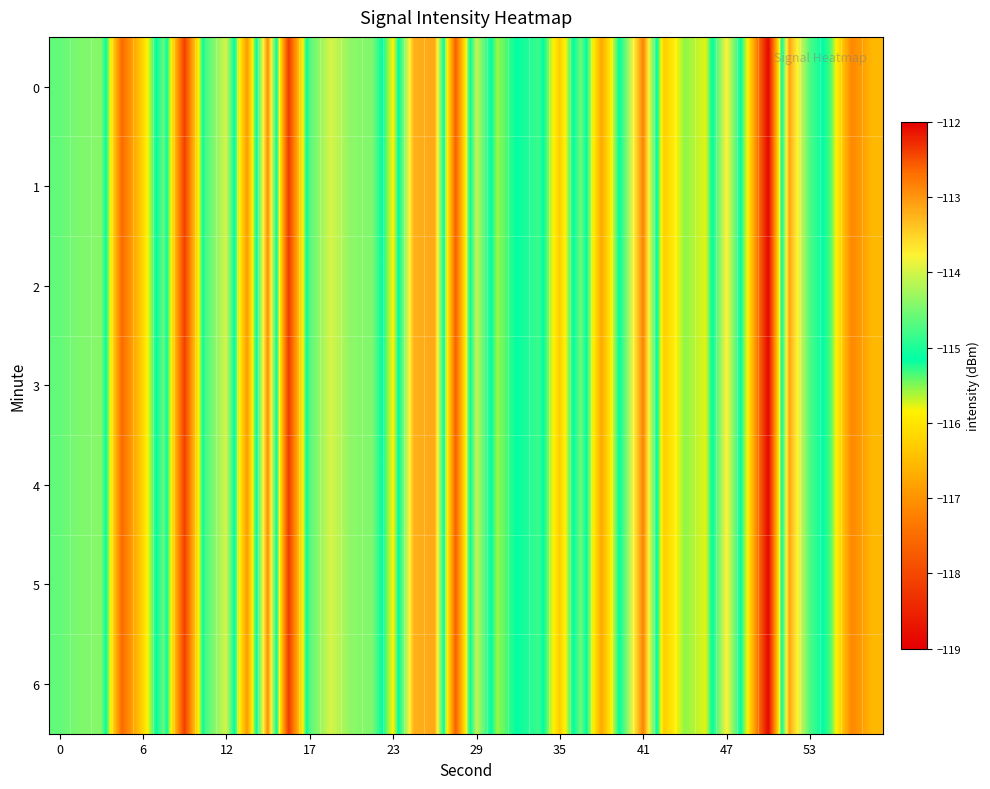

Count the number of categories in the chart.

40